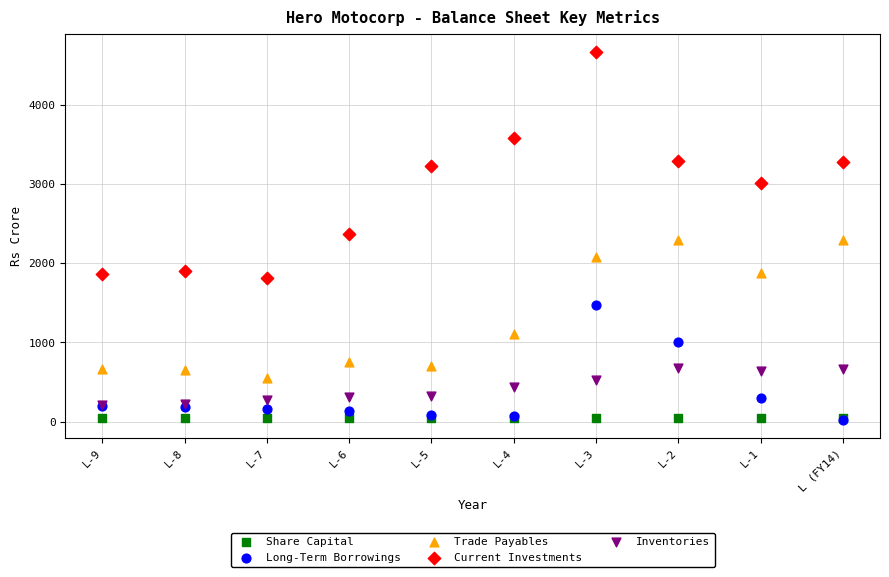

Which series contains the highest Y value?

Current Investments